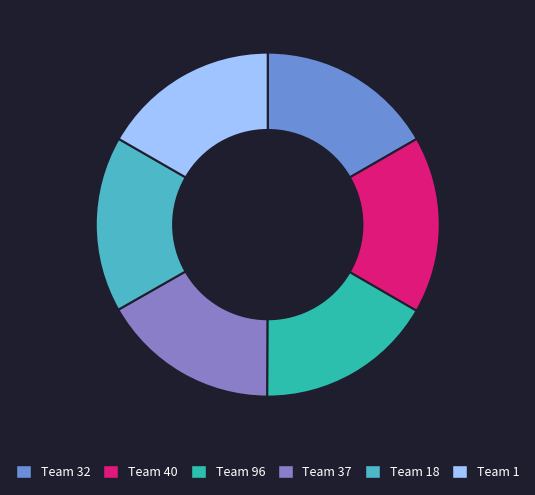

What is the ratio of the value at Team 1 to the value at Team 40?

1.0